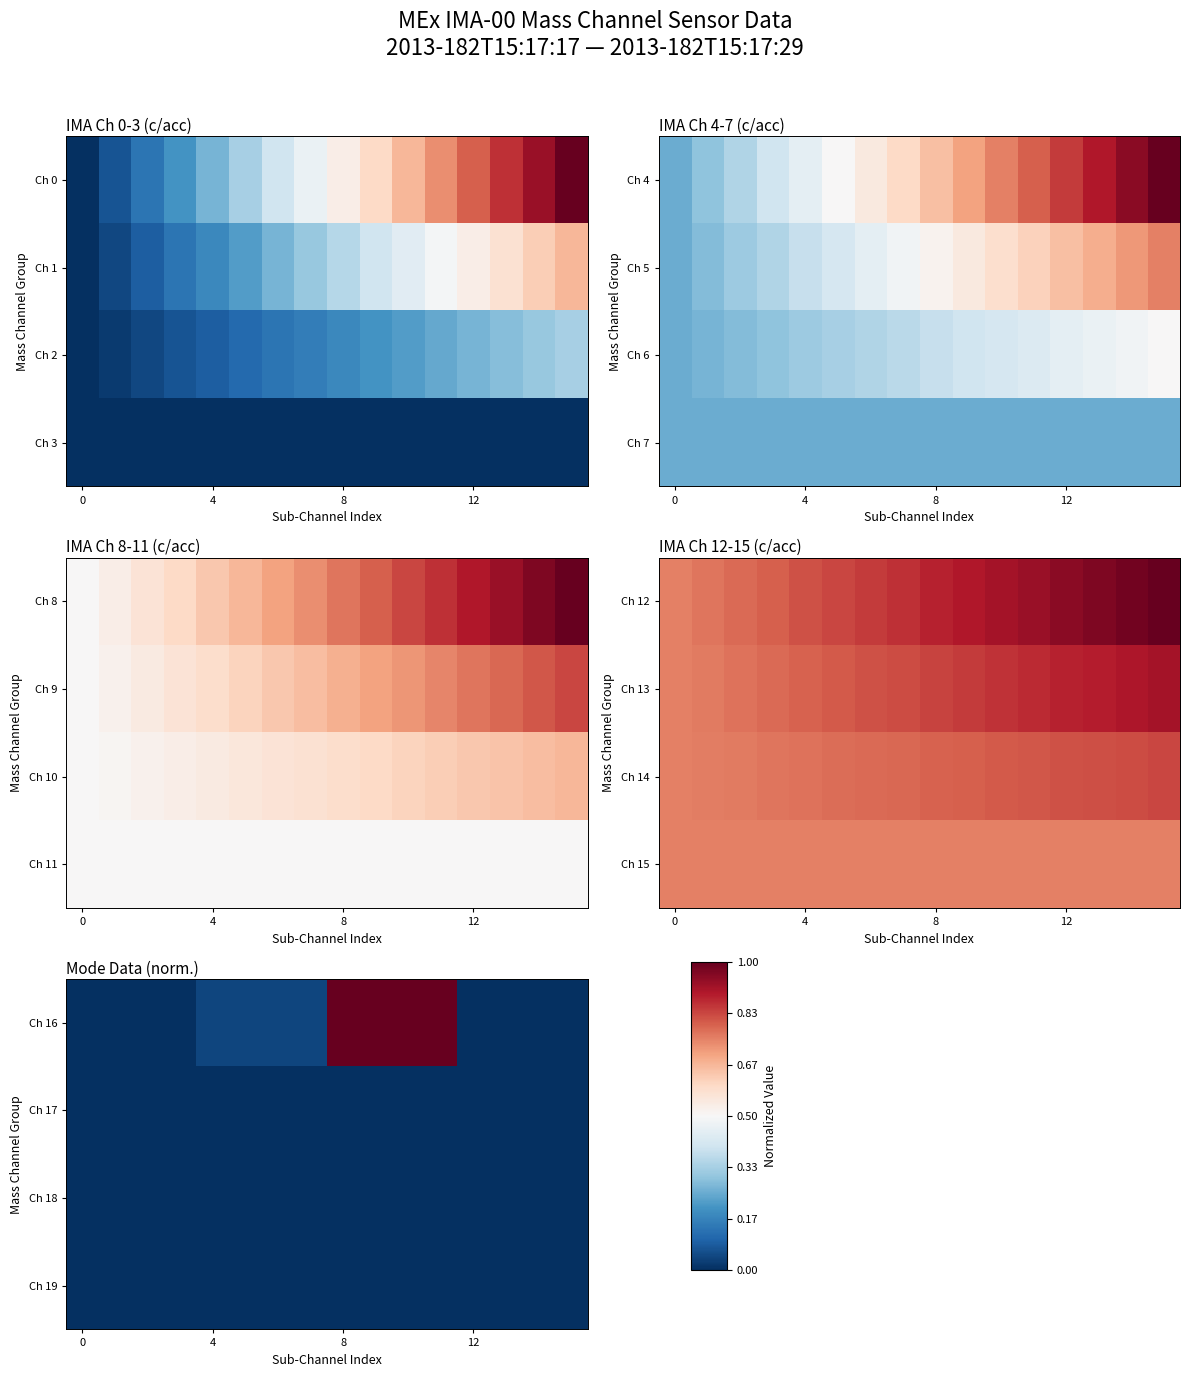

At how many categories does at least one series exceed 0?

8